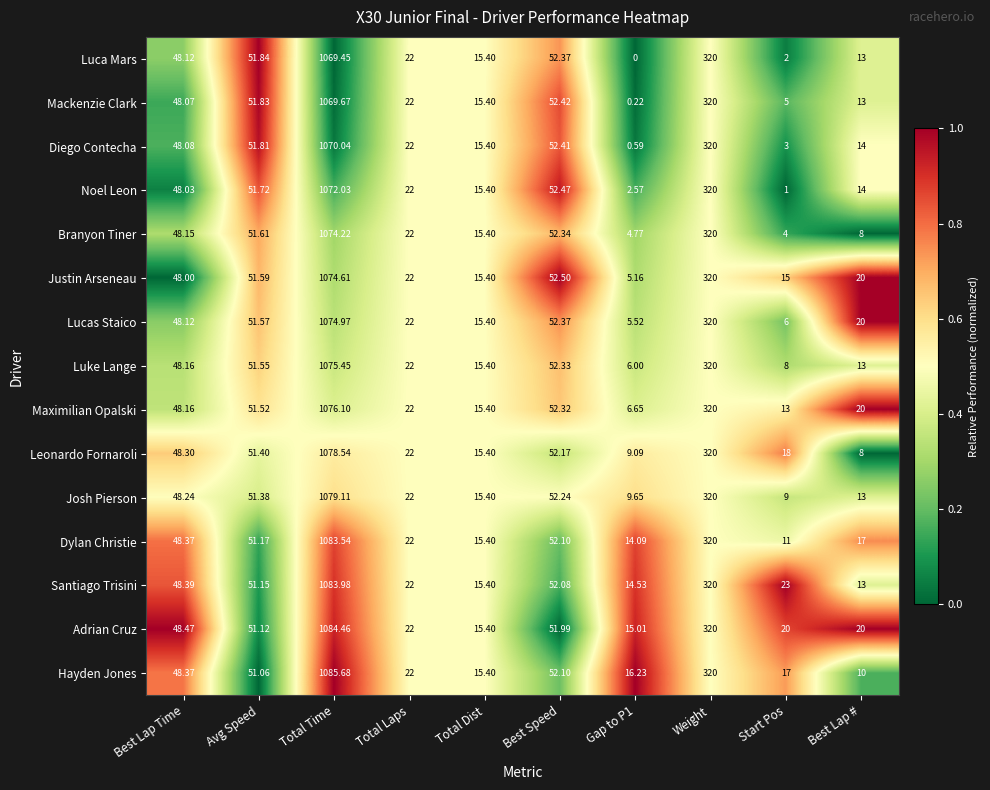

Which series changed the most between Avg Speed and Total Laps?

Luca Mars